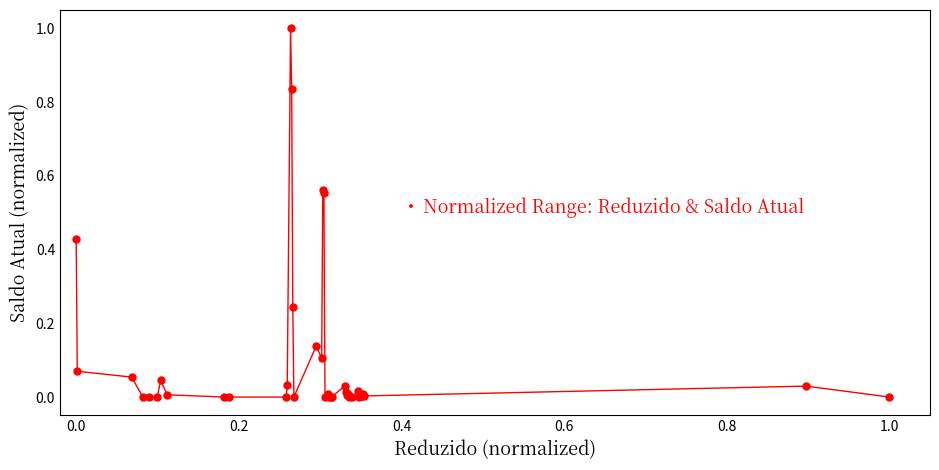

What is the maximum value shown in the chart?

1.0